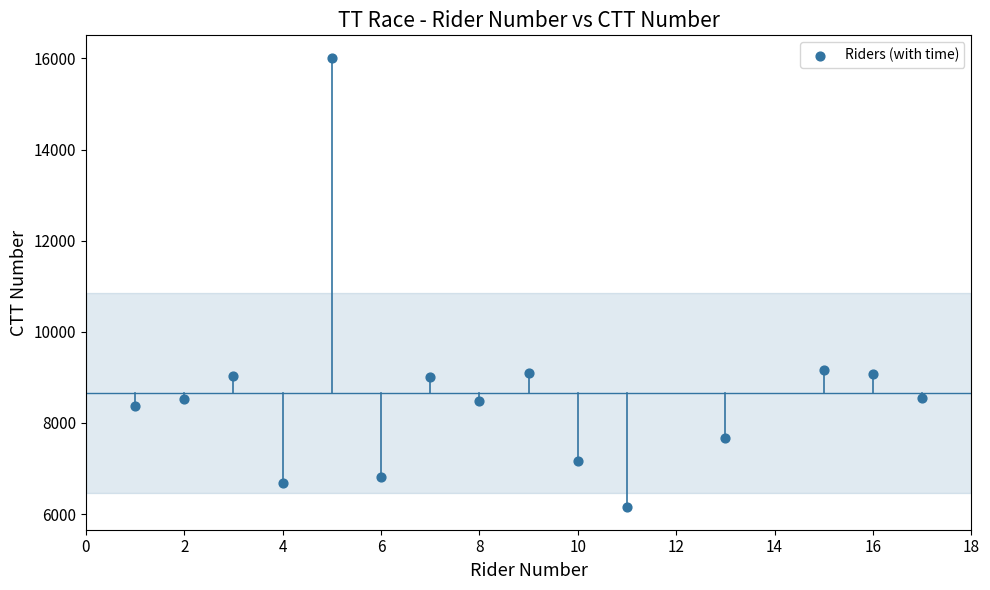

What is the range of X values (max minus min)?

16